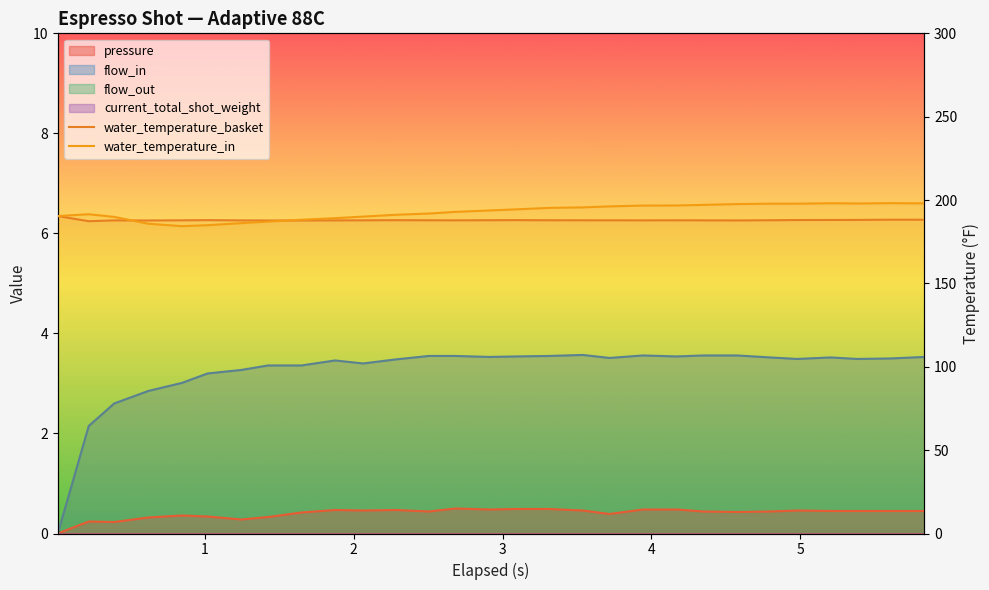

Which series has the largest total across all categories?

water_temperature_in